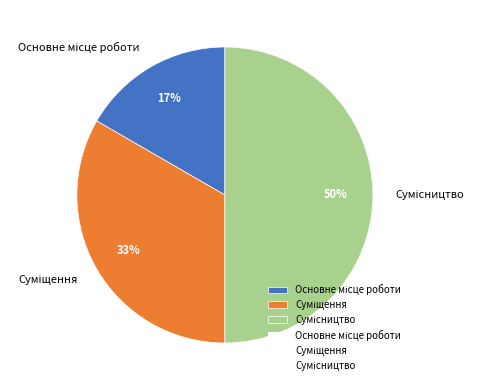

How many segments does this pie chart have?

3